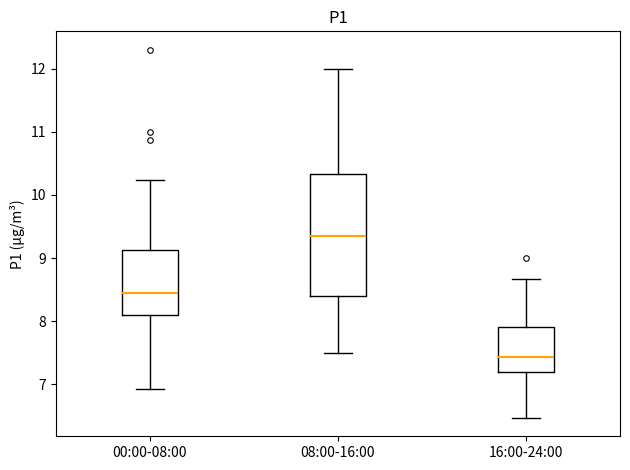

Reading left to right, transcribe this box plot: for each box, give where its median line is, the range the box spans, and where its two whiskers end, as read against the y-axis. The values are not printed on the chart, so give them approximately, as read against the axis.

00:00-08:00: median 8.5, box 8.1 to 9.1, whiskers 6.9 to 10.2
08:00-16:00: median 9.4, box 8.4 to 10.3, whiskers 7.5 to 12.0
16:00-24:00: median 7.4, box 7.2 to 7.9, whiskers 6.5 to 8.7